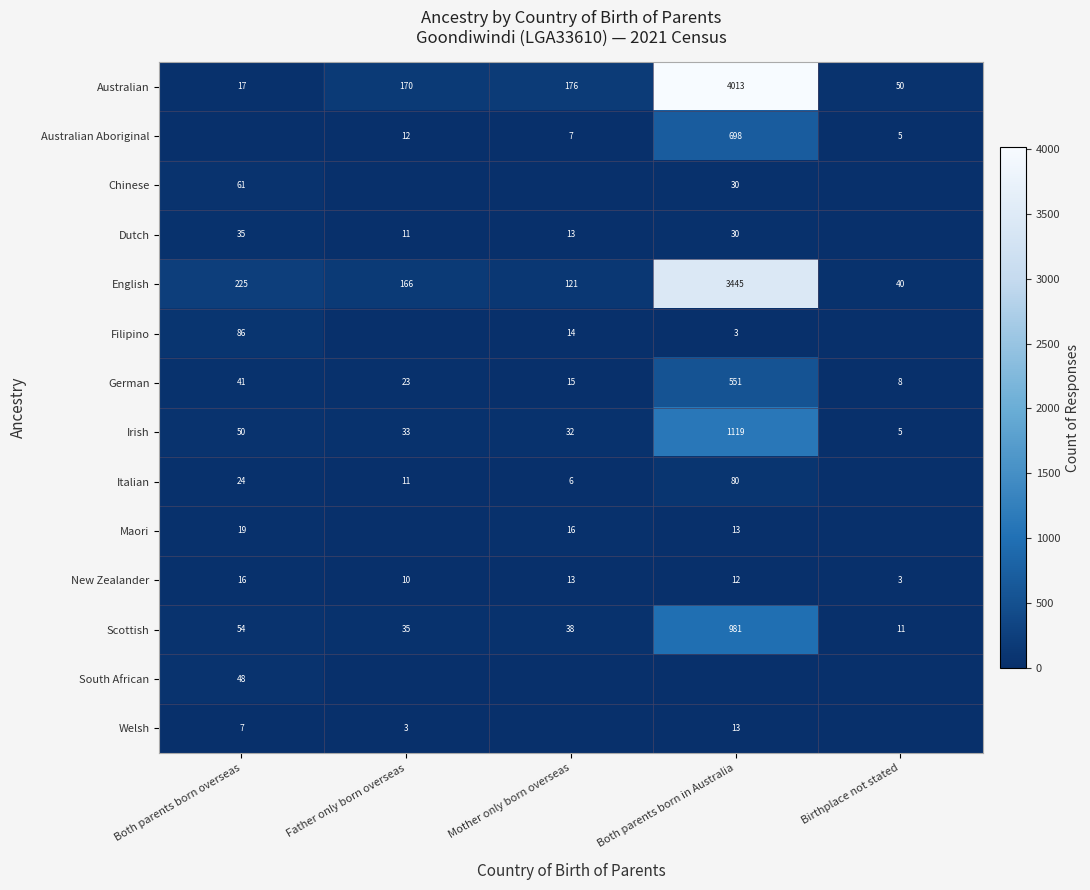

Is it true that Australian Aboriginal equals 8 at Birthplace not stated?

False